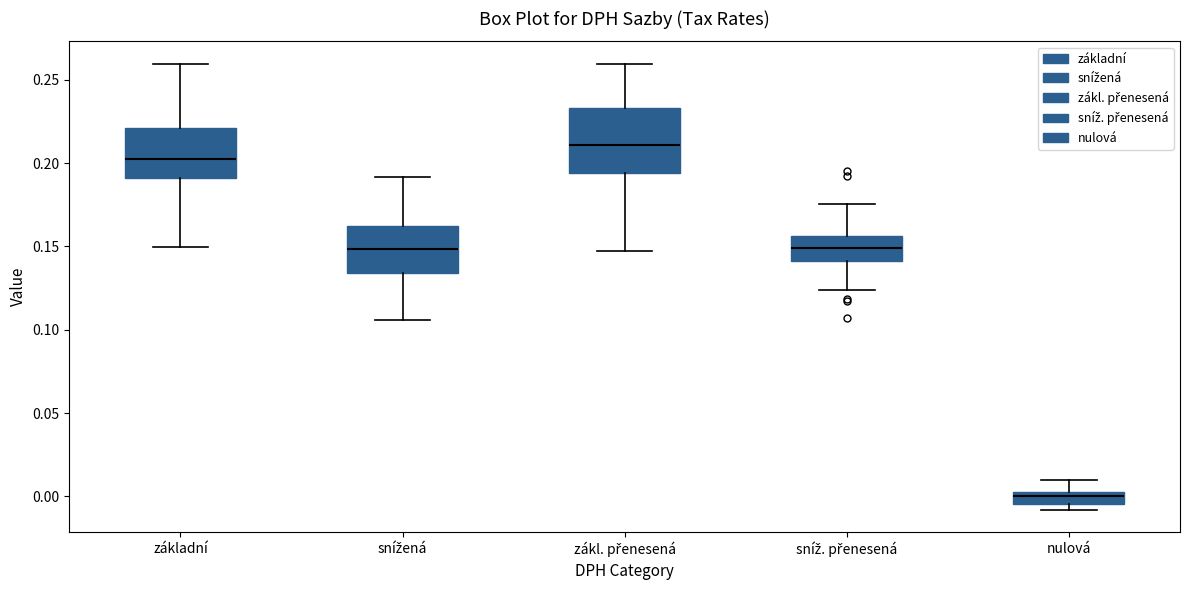

Reading left to right, read every box against the y-axis: the position of its median line, the range the box covers, and the ends of its whiskers. The values are not printed on the chart, so give them approximately, as read against the axis.

základní: median 0.205, box 0.190 to 0.220, whiskers 0.150 to 0.260
snížená: median 0.150, box 0.135 to 0.160, whiskers 0.105 to 0.190
zákl. přenesená: median 0.210, box 0.195 to 0.235, whiskers 0.145 to 0.260
sníž. přenesená: median 0.150, box 0.140 to 0.155, whiskers 0.125 to 0.175
nulová: median 0.000, box -0.005 to 0.005, whiskers -0.010 to 0.010